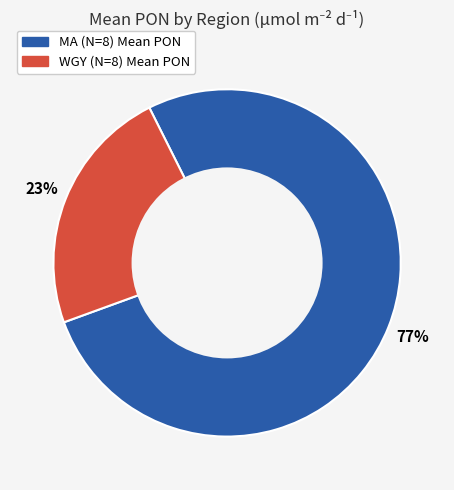

To the nearest percent, what is the average slice percentage?

50%